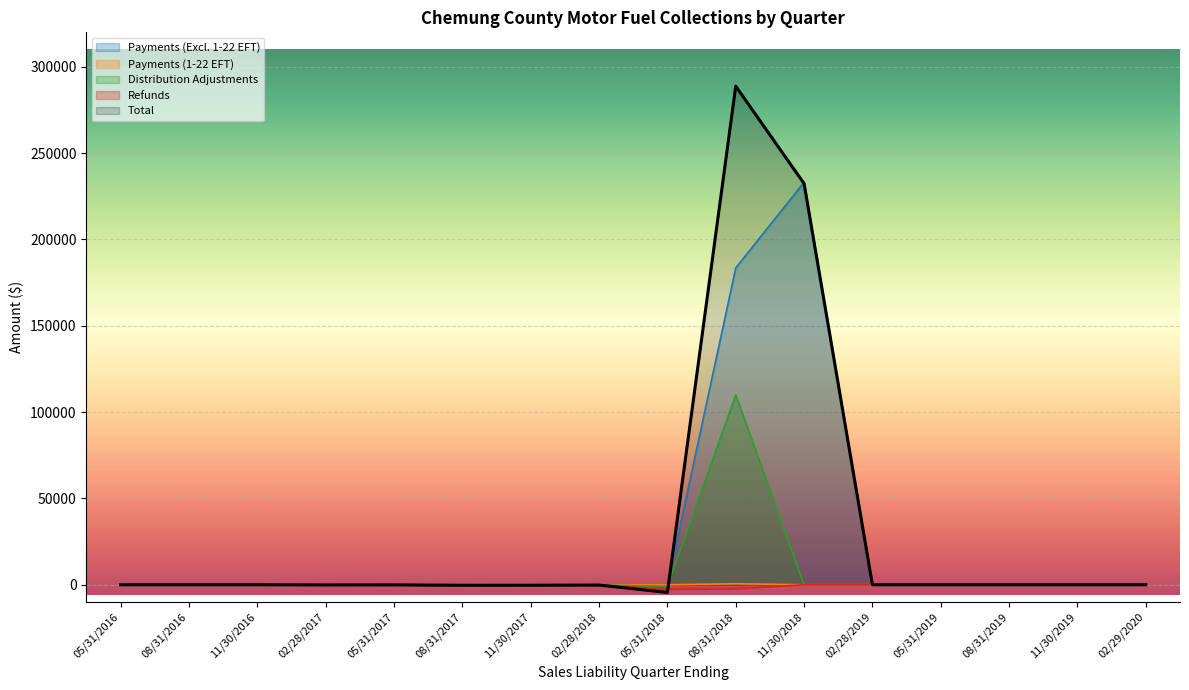

How many data points in Distribution Adjustments are less than 0?

6